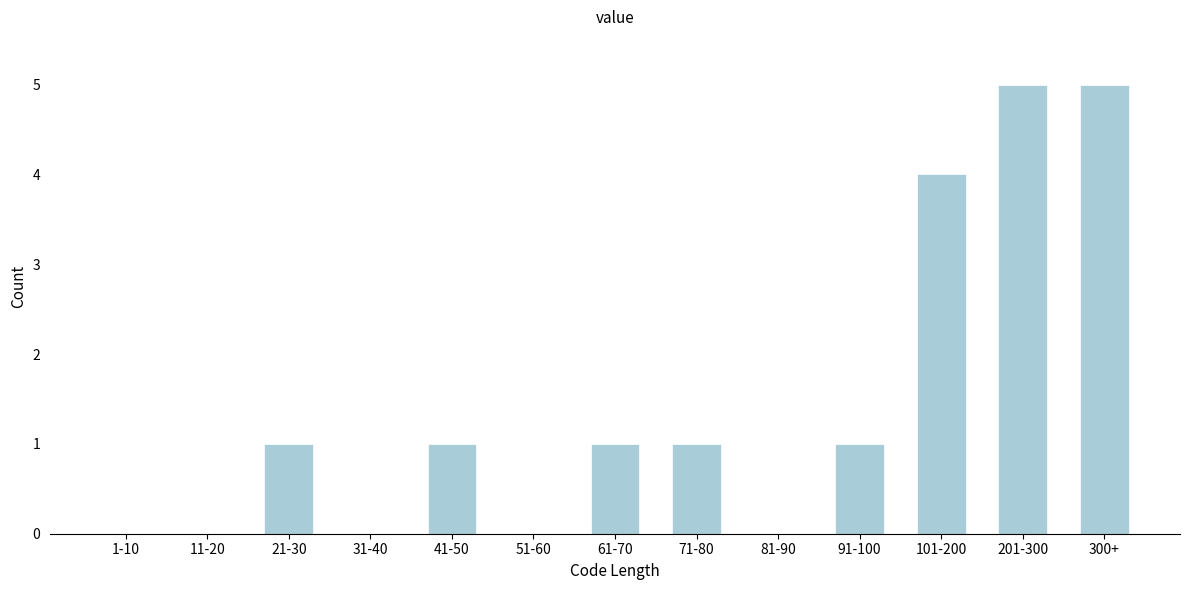

Reading left to right, what are all the values shown in this chart?

1-10=0	11-20=0	21-30=1	31-40=0	41-50=1	51-60=0	61-70=1	71-80=1	81-90=0	91-100=1	101-200=4	201-300=5	300+=5